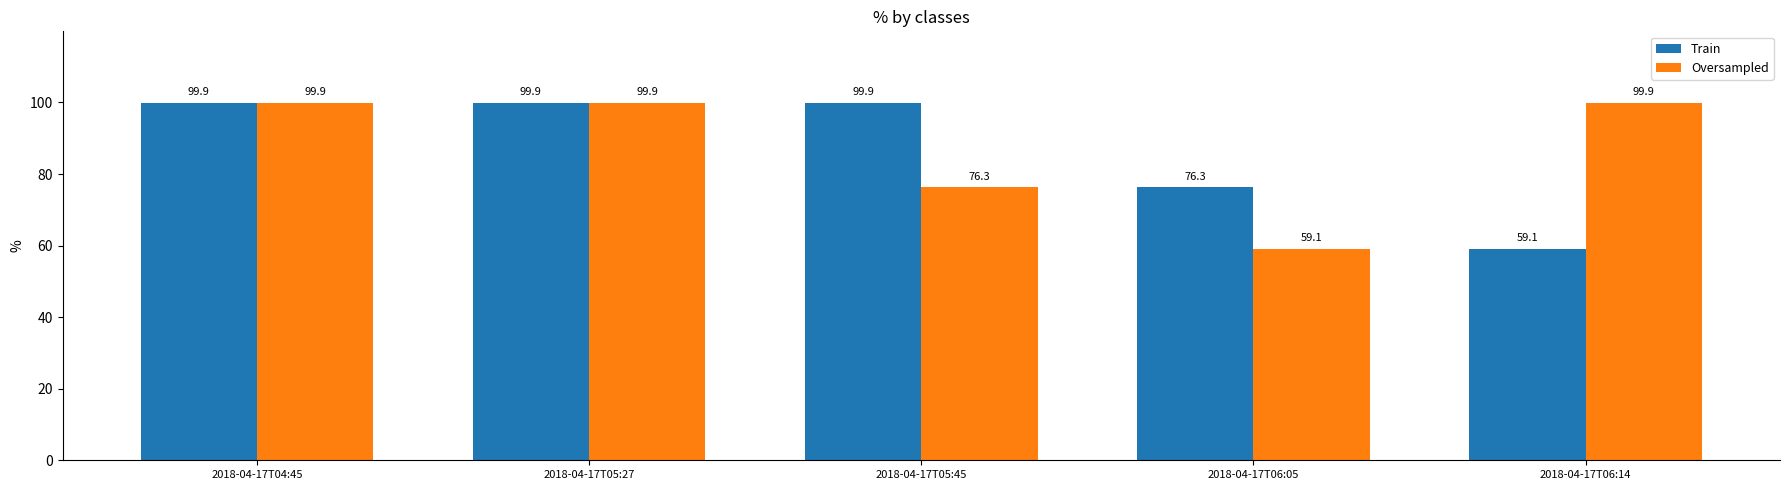

What is the difference between the highest and lowest values at 2018-04-17T05:45?

23.6